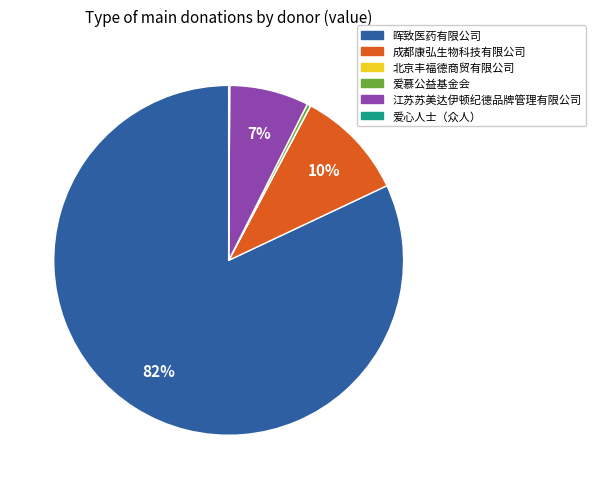

What percentage is the 成都康弘生物科技有限公司 slice, to the nearest percent?

10%